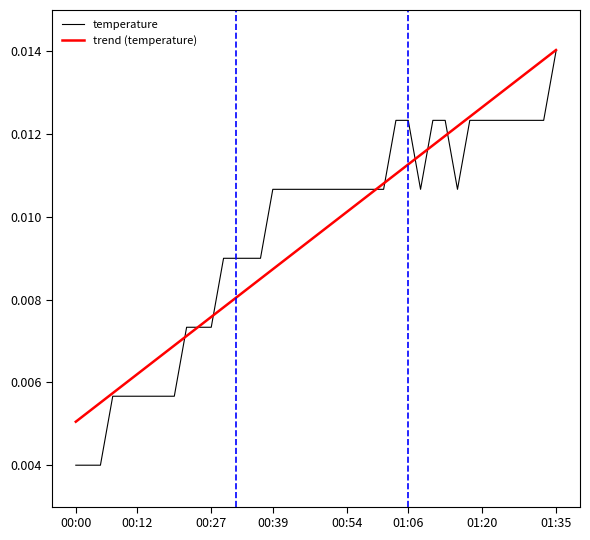

Which series has the widest spread of values?

temperature